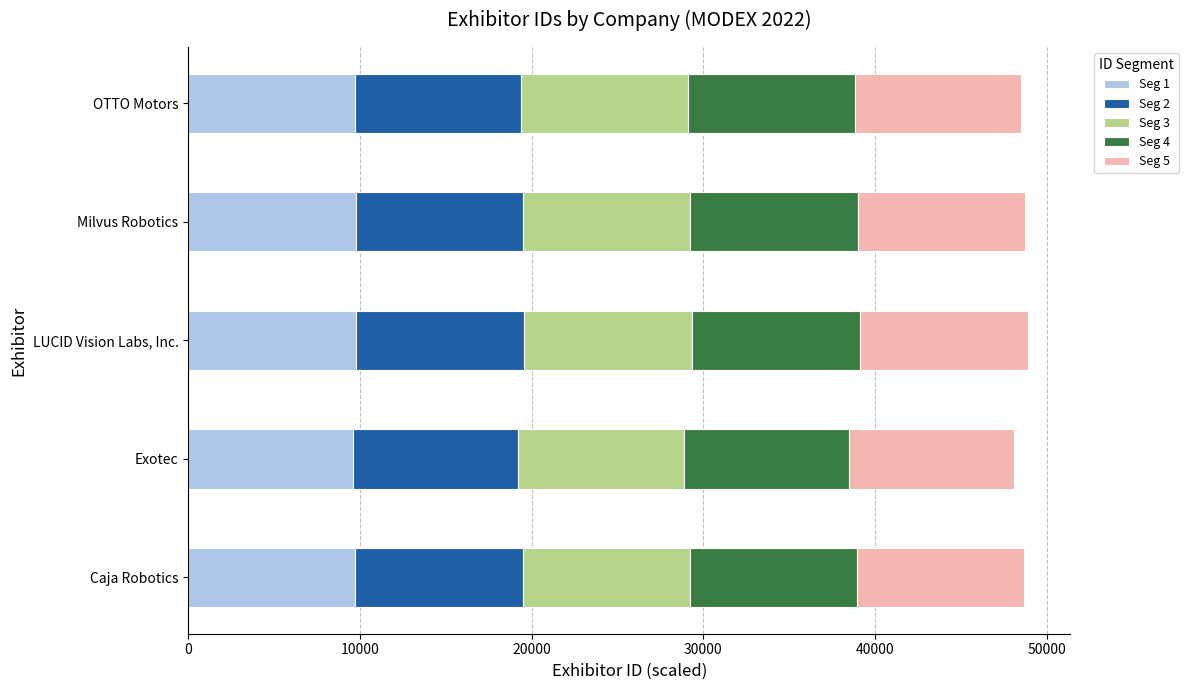

What is the highest value of the Seg 1 series?

9787.4